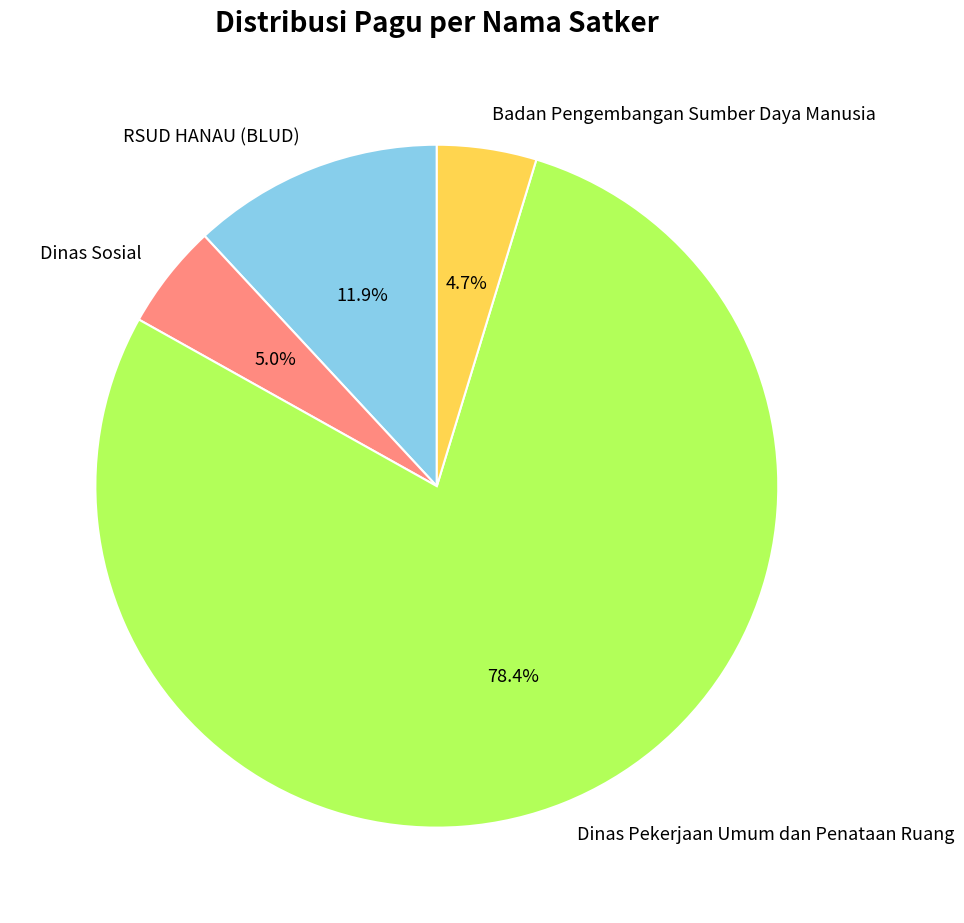

Count the number of slices in the pie.

4